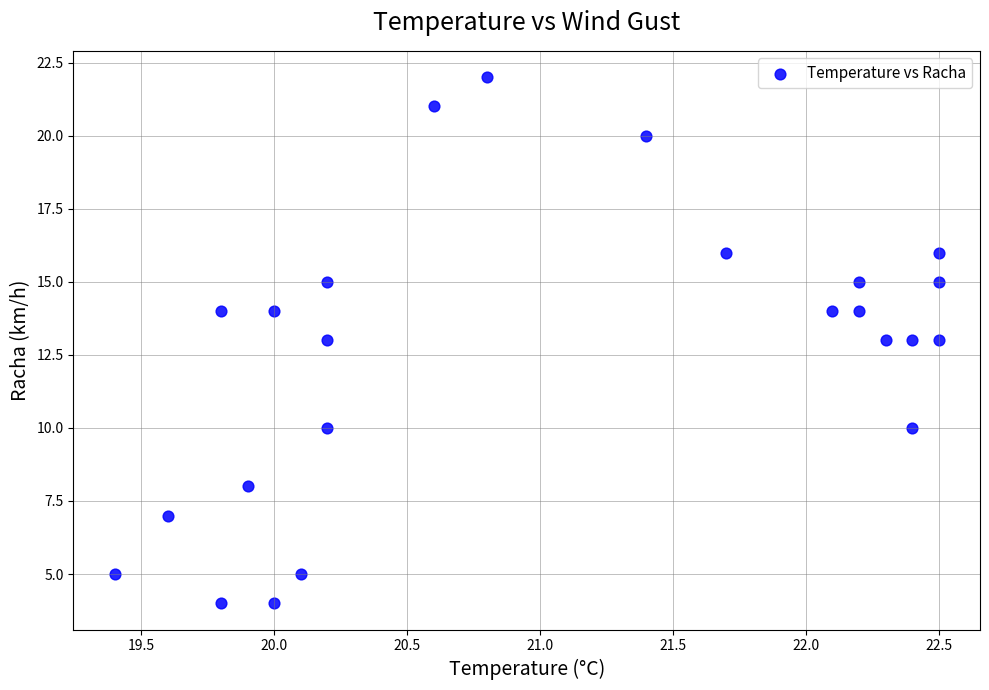

What is the range of Y values (max minus min)?

18